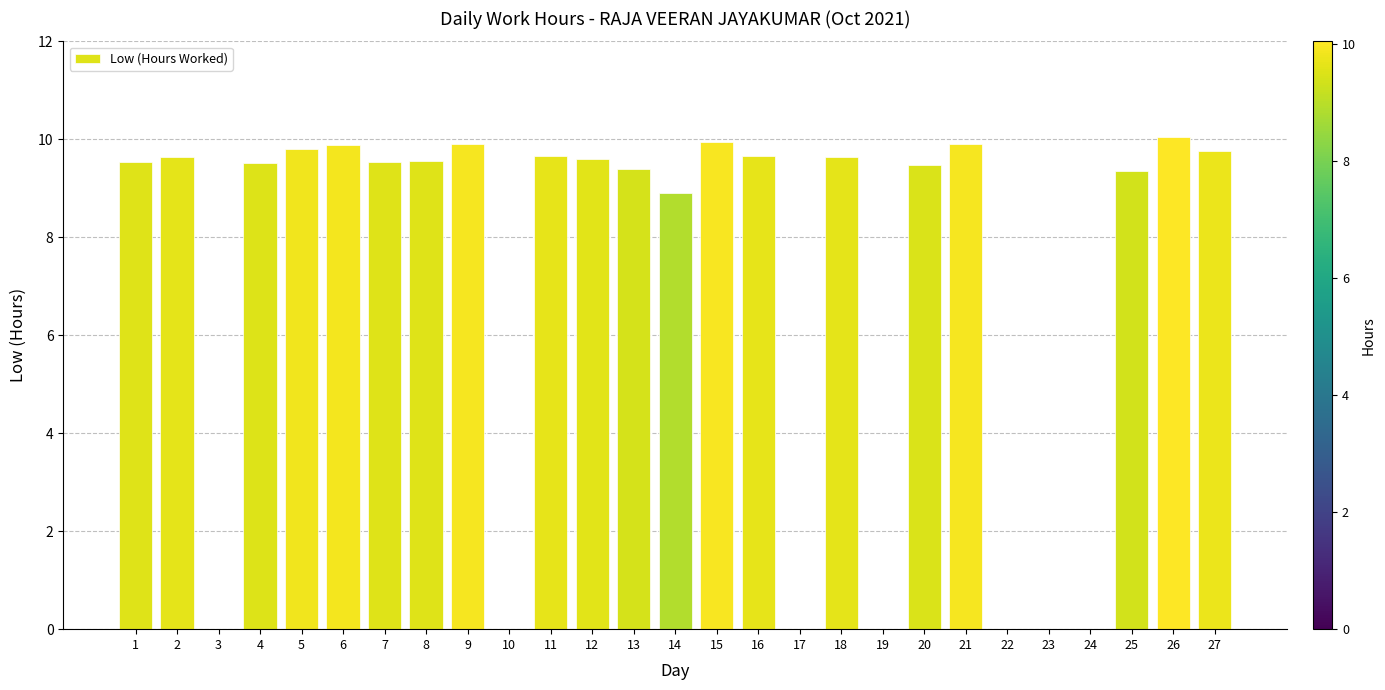

What is the maximum value shown in the chart?

10.0